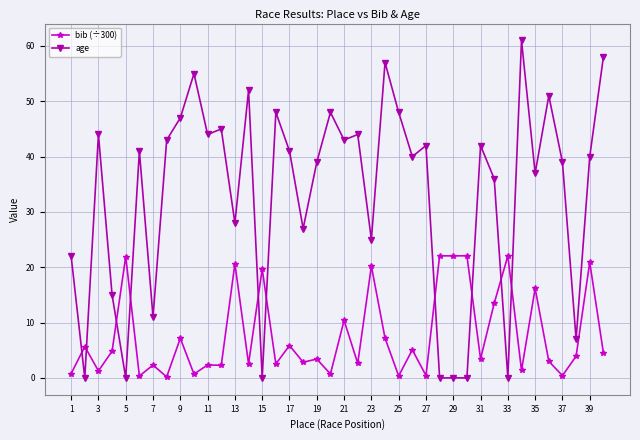

List the series in order of their peak value, highest first.

age, bib (÷300)